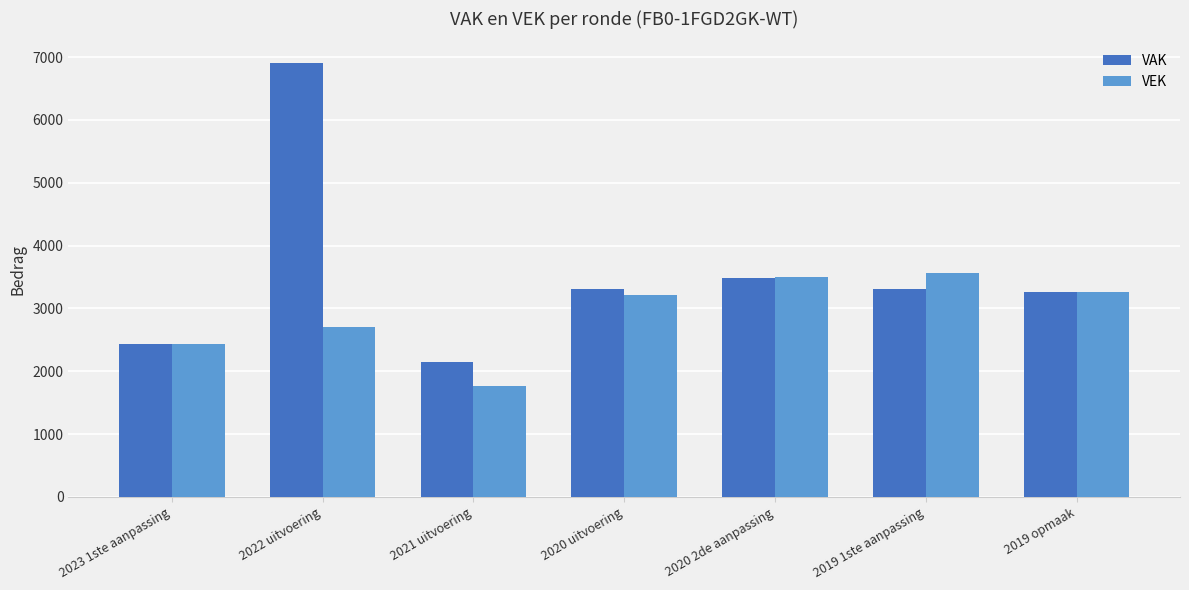

Which series has the largest total across all categories?

VAK